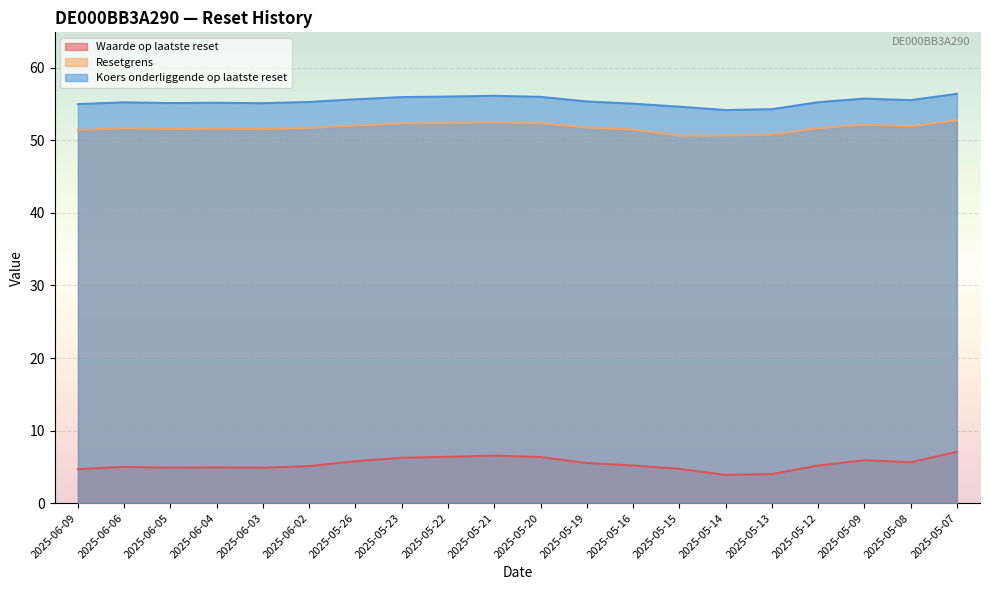

What is the value of the Waarde op laatste reset point at the 20th from the left?

7.1